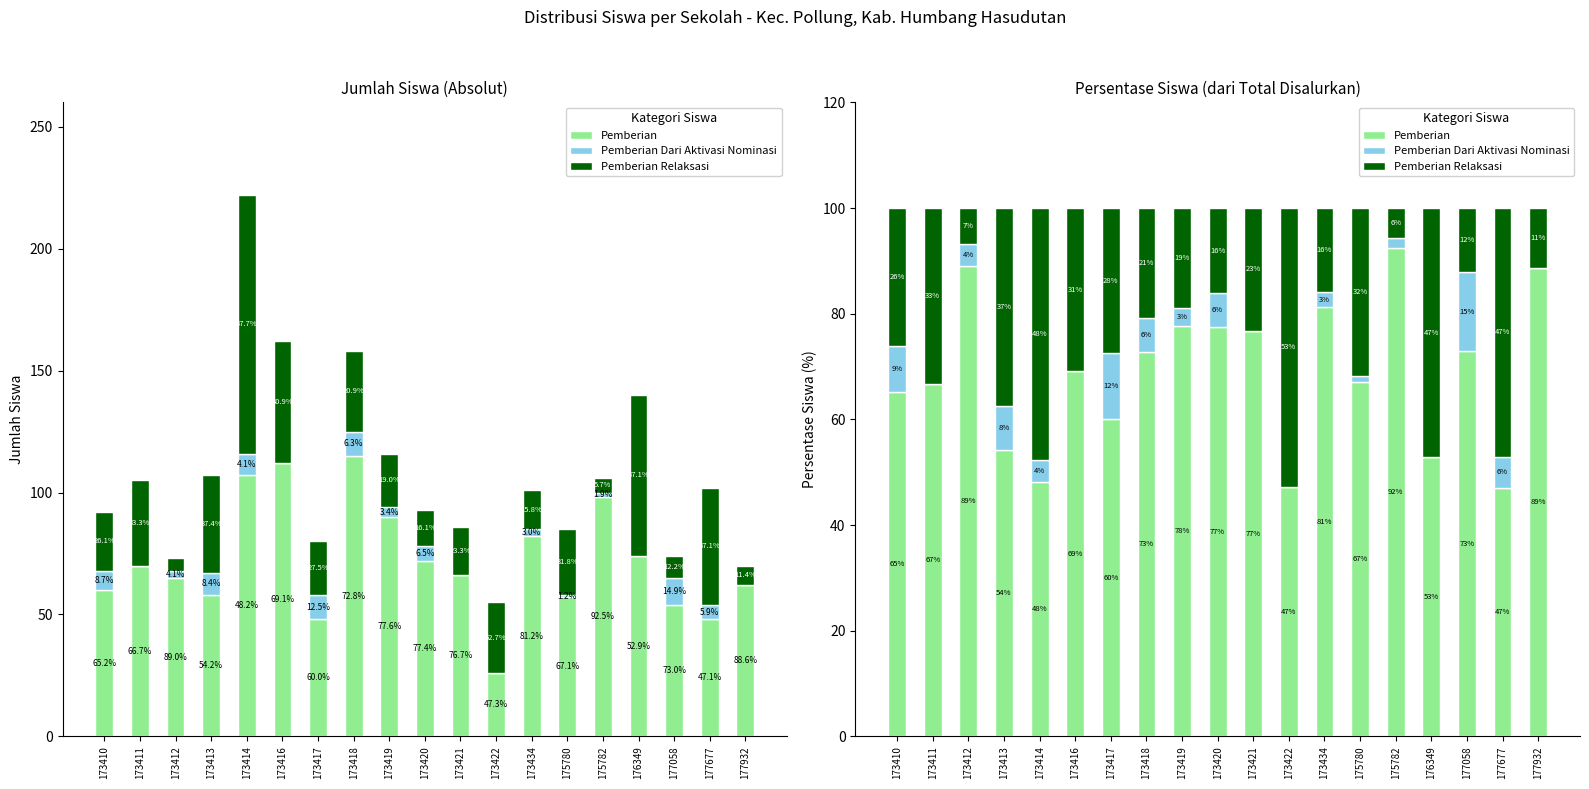

Where does the Pemberian Relaksasi series first go above 26?

173410